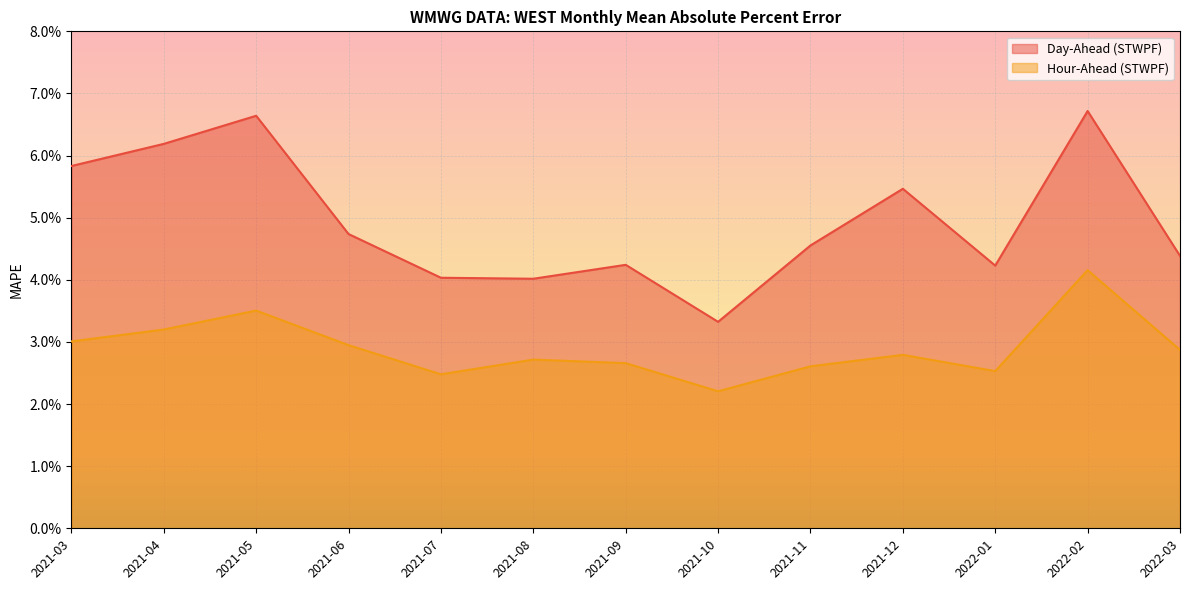

True or false: Day-Ahead (STWPF) and Hour-Ahead (STWPF) cross at least once.

False